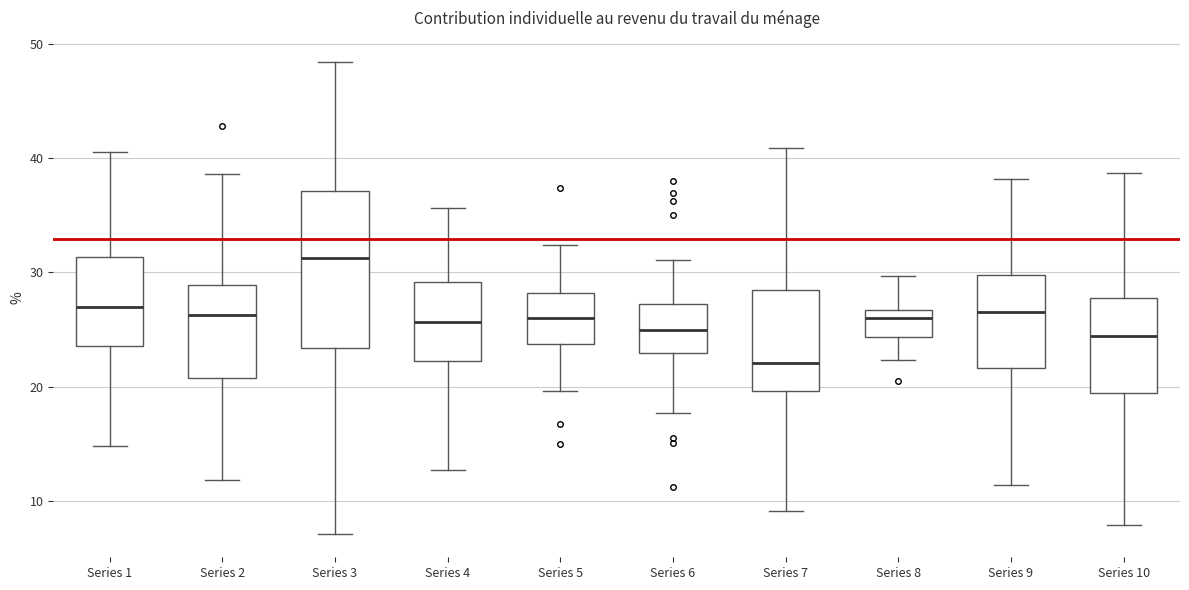

Which box's median line is the lowest?

Series 7